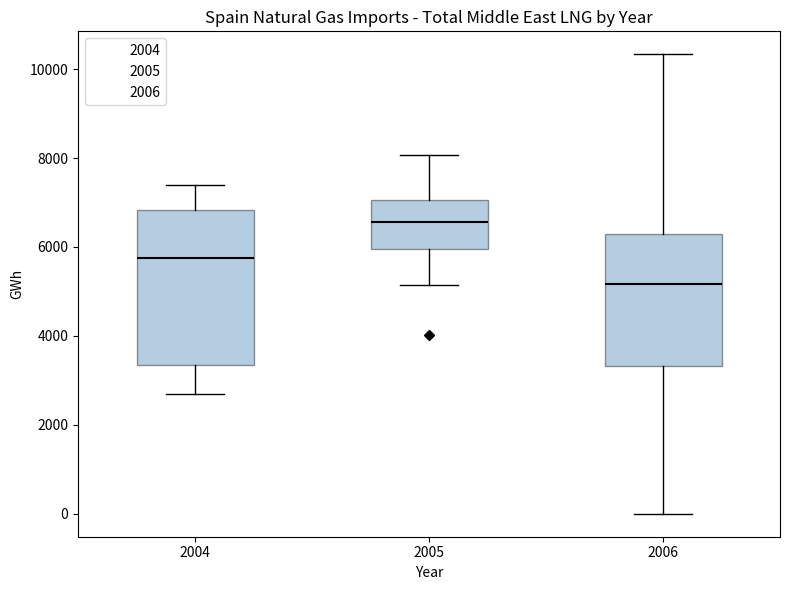

Reading left to right, read every box against the y-axis: the position of its median line, the range the box covers, and the ends of its whiskers. The values are not printed on the chart, so give them approximately, as read against the axis.

2004: median 5800, box 3400 to 6800, whiskers 2800 to 7400
2005: median 6600, box 6000 to 7000, whiskers 5200 to 8000
2006: median 5200, box 3400 to 6200, whiskers 0 to 10400